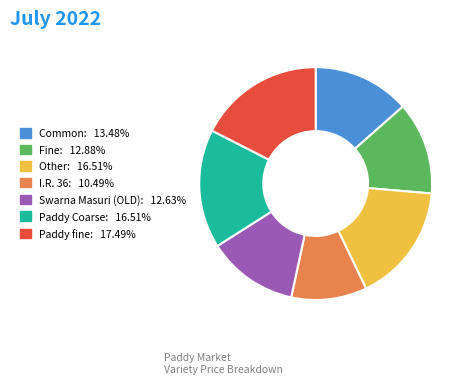

Which category has the smallest portion of the pie?

I.R. 36